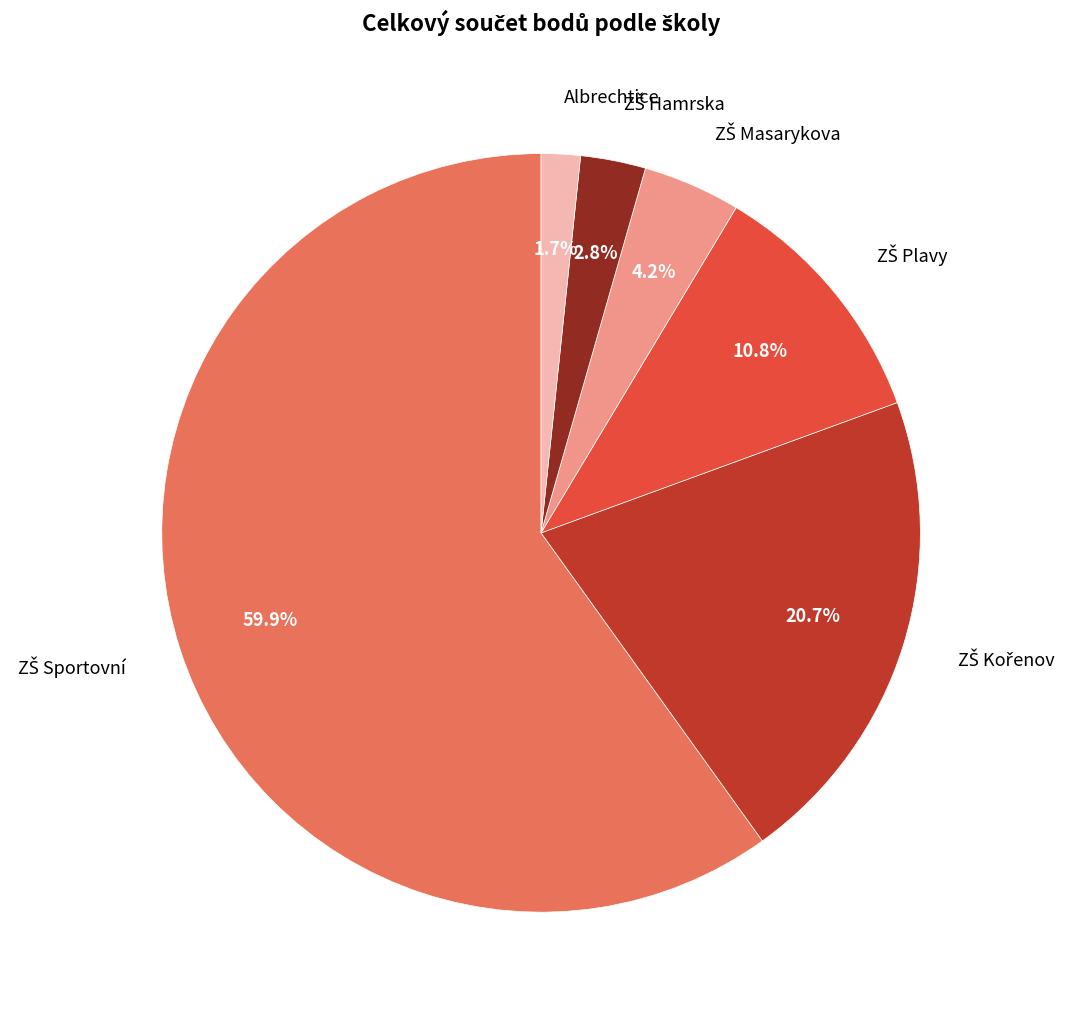

How many slices are in this pie chart?

6